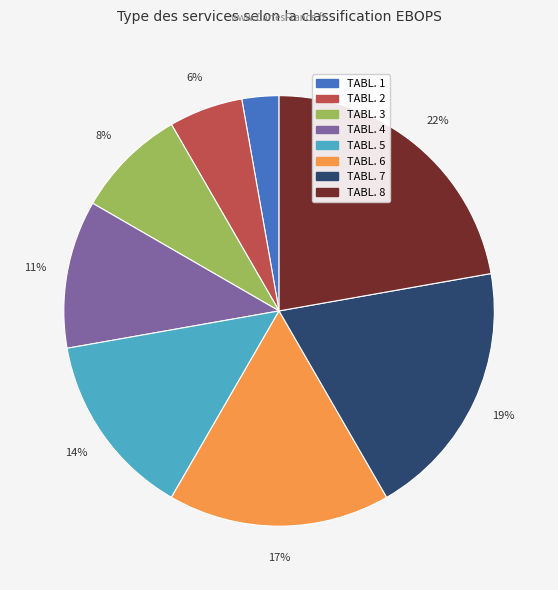

To the nearest percent, what is the difference between the TABL. 5 and TABL. 4 slice percentages?

3%